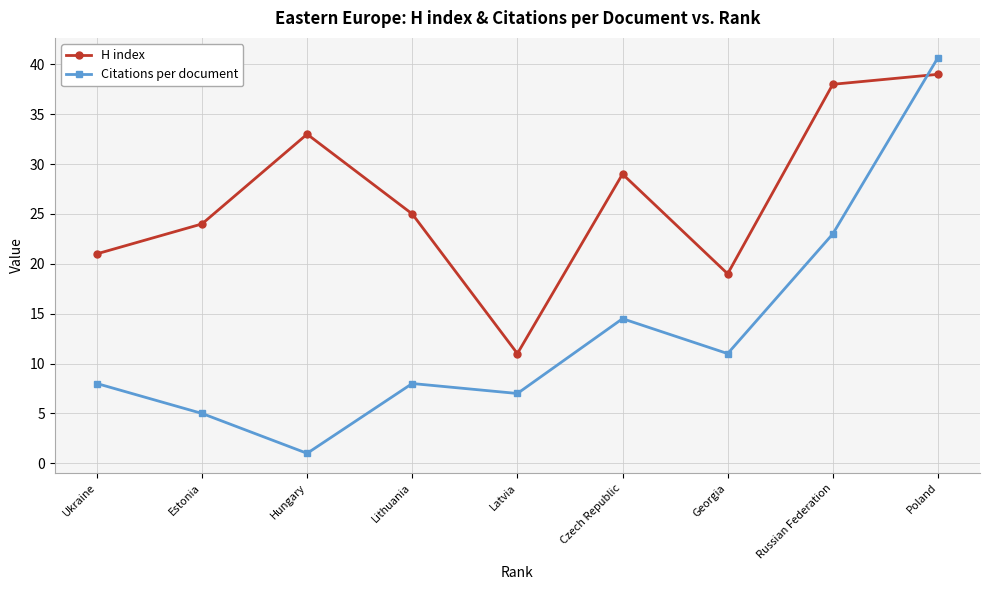

At which label does Citations per document reach its peak?

Poland